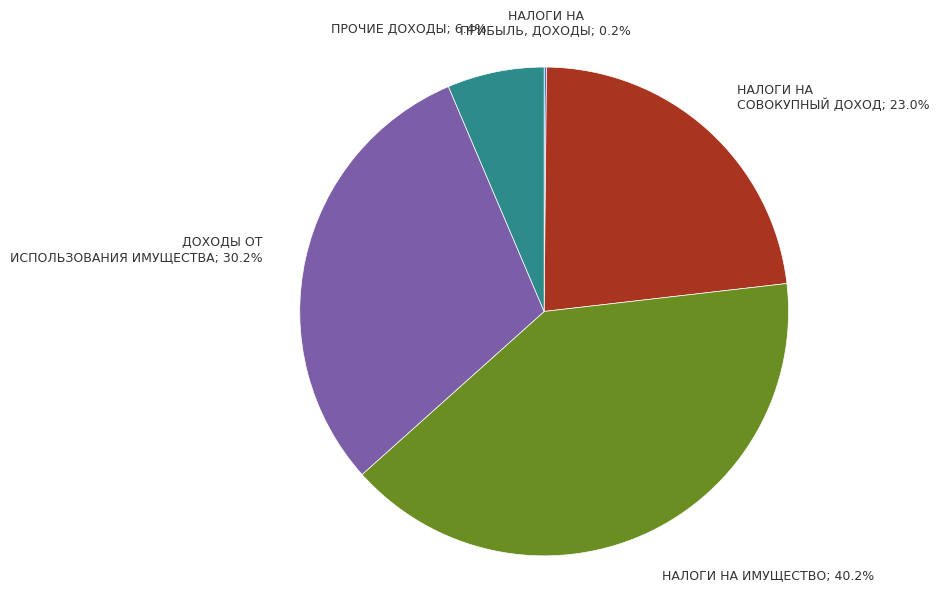

Does any single category account for the majority?

No